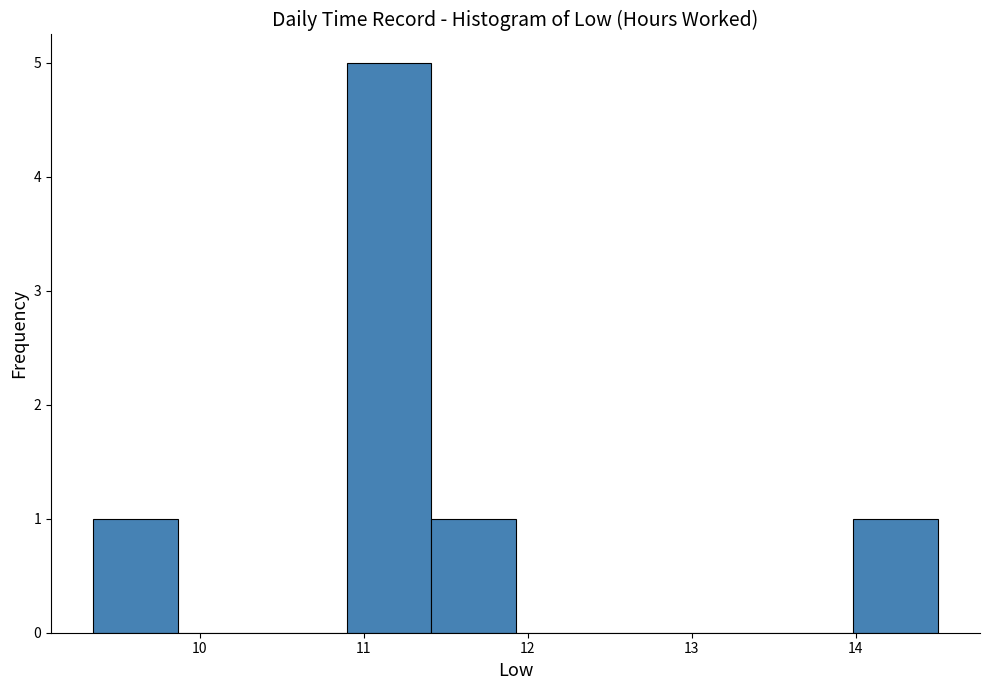

Reading left to right, list every bar in this chart as the range it spans on the x-axis followed by its height. Neither the bar edges nor the heights are printed on the chart, so give them approximately, as read against the axes.

9.4 to 9.9: 1
9.9 to 10.4: 0
10.4 to 10.9: 0
10.9 to 11.4: 5
11.4 to 11.9: 1
11.9 to 12.4: 0
12.4 to 13.0: 0
13.0 to 13.5: 0
13.5 to 14.0: 0
14.0 to 14.5: 1